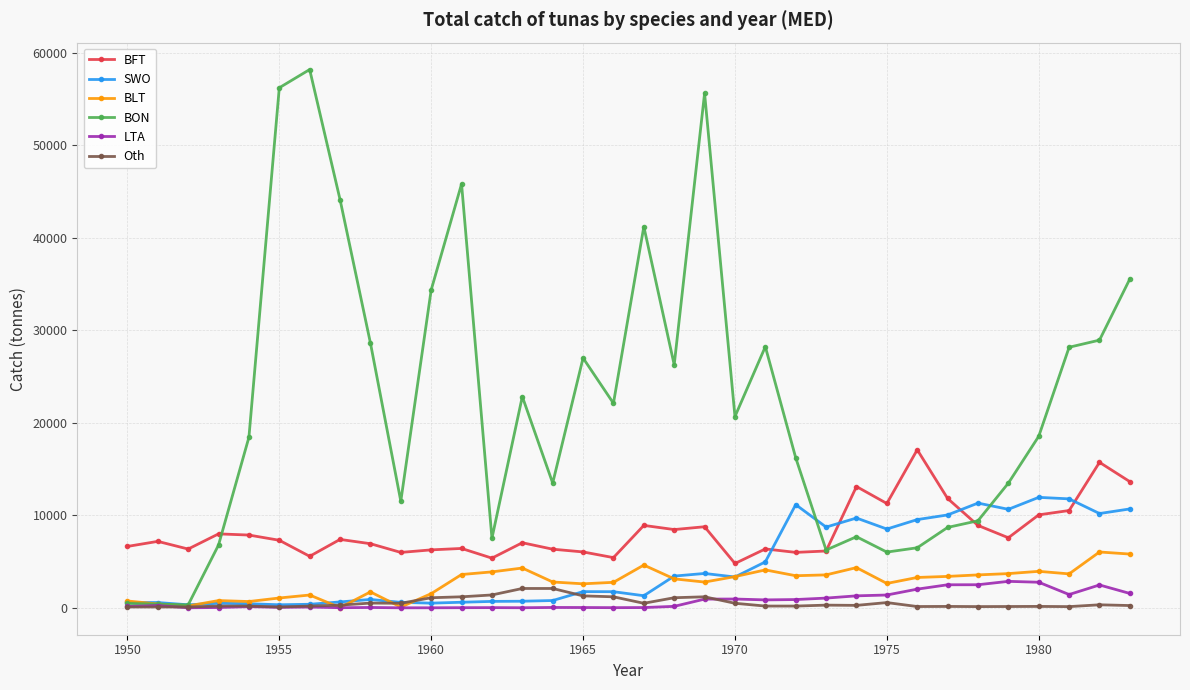

Which series has the widest spread of values?

BON